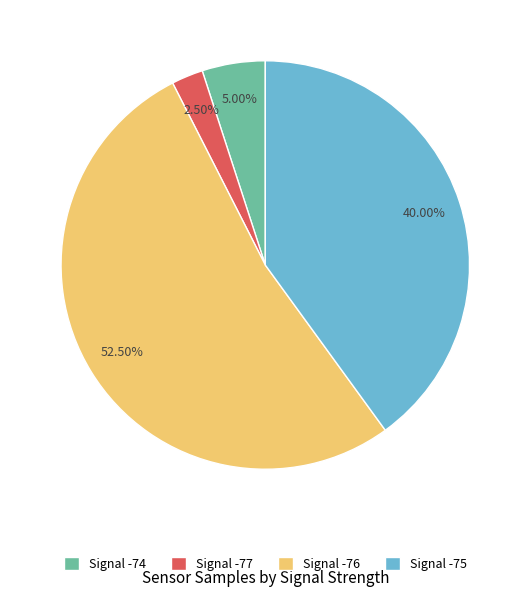

Is Signal -74 the majority of the pie?

No